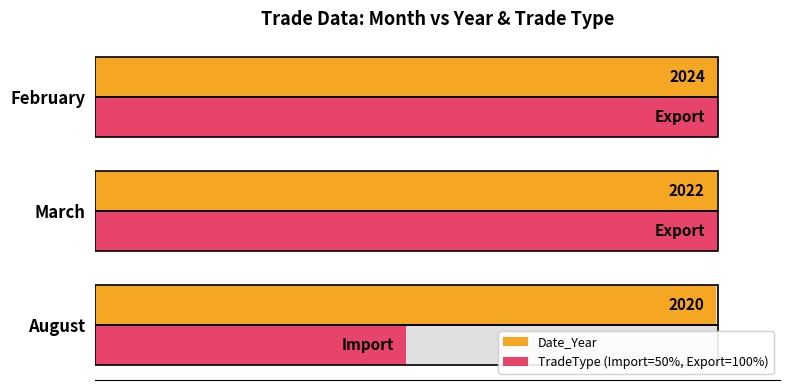

At February, list the series in order from largest to smallest.

Date_Year, TradeType (Import=50%, Export=100%)